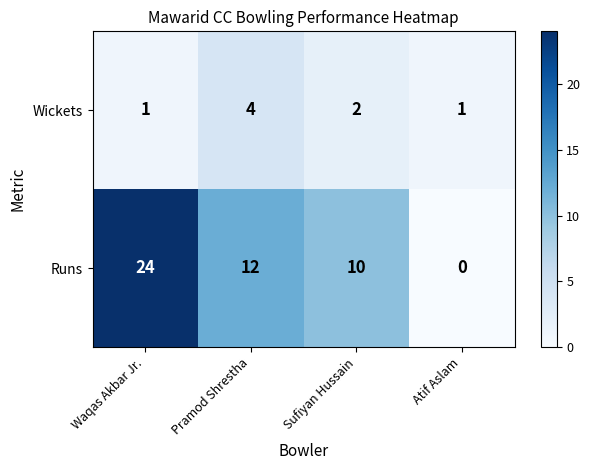

How many data points in Runs are less than 12?

2